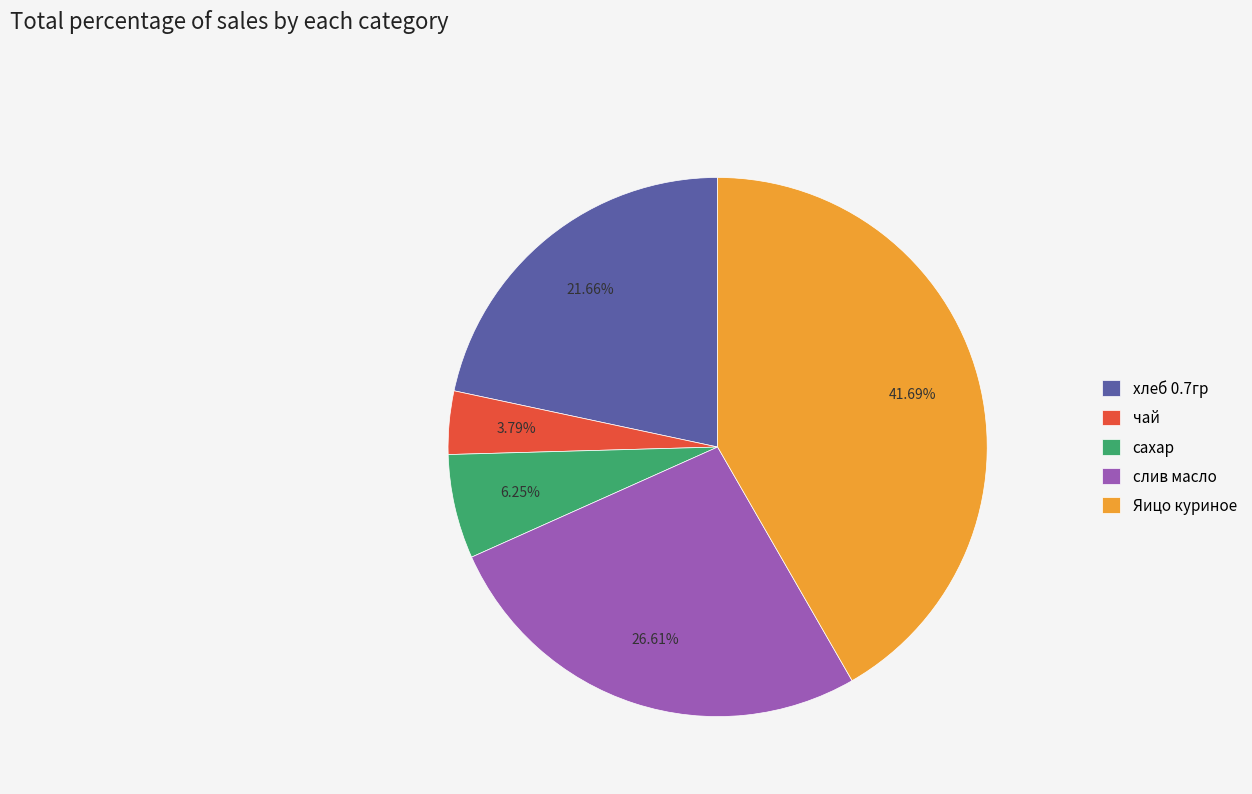

Count the number of slices in the pie.

5